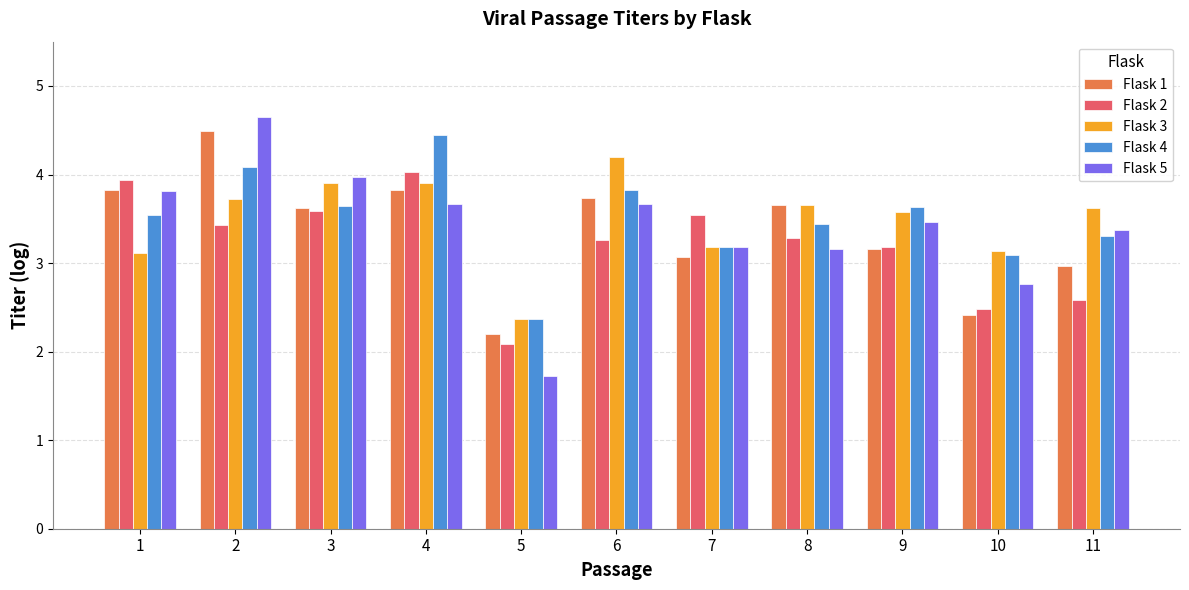

Rank the series by their maximum value, from highest to lowest.

Flask 5, Flask 1, Flask 4, Flask 3, Flask 2